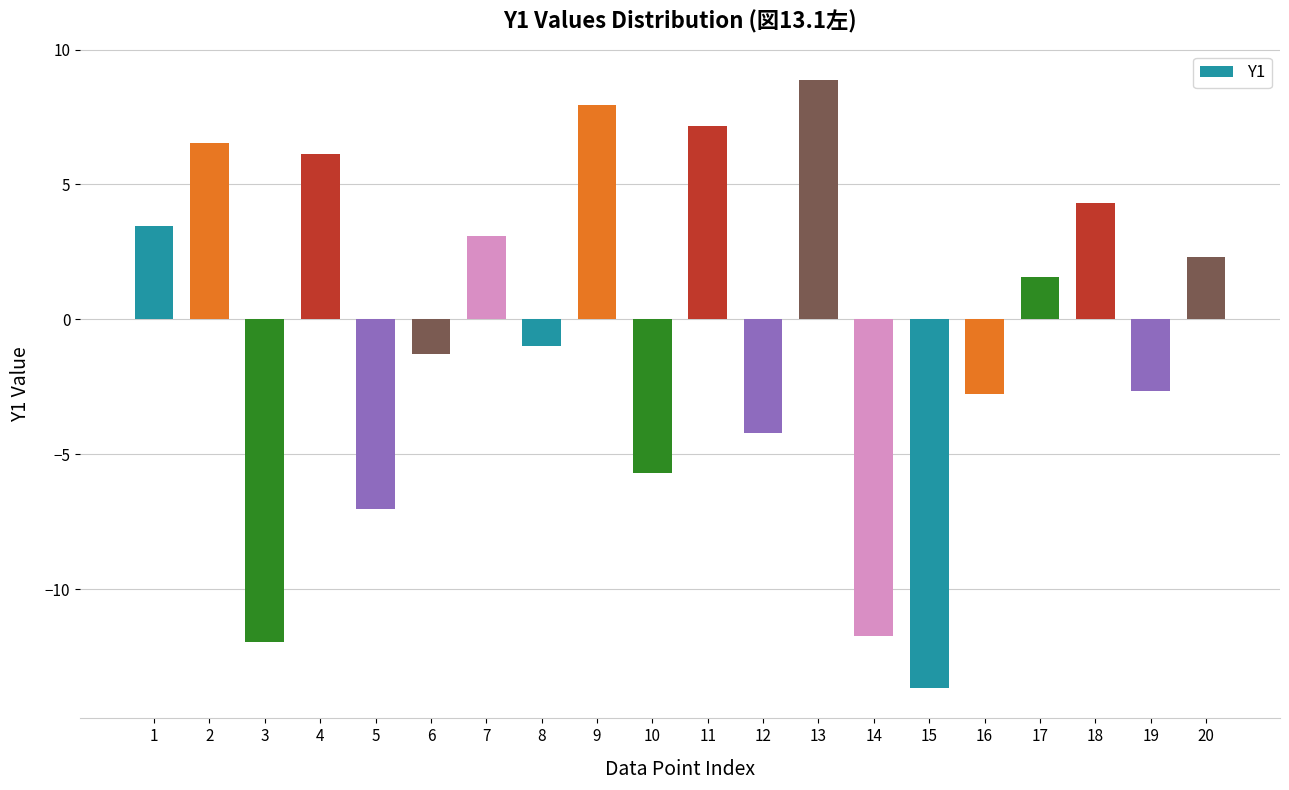

Between 12 and 20, which is larger?

20